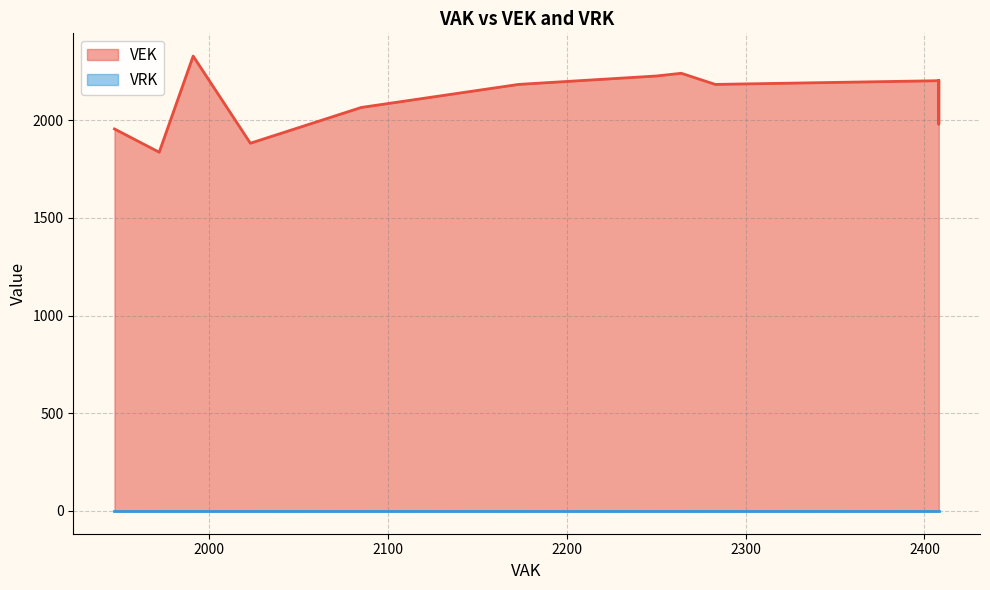

Which series has the widest spread of values?

VEK